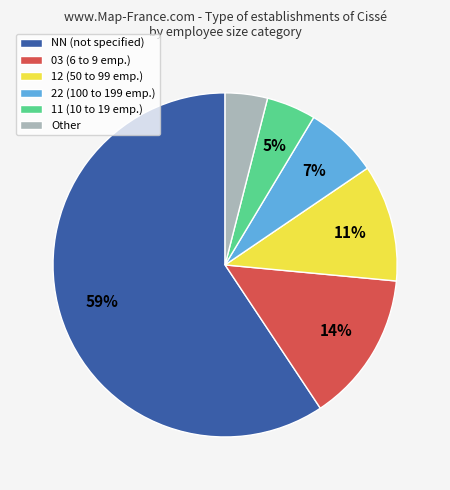

To the nearest percent, what is the difference between the largest and smallest slice percentages?

55%